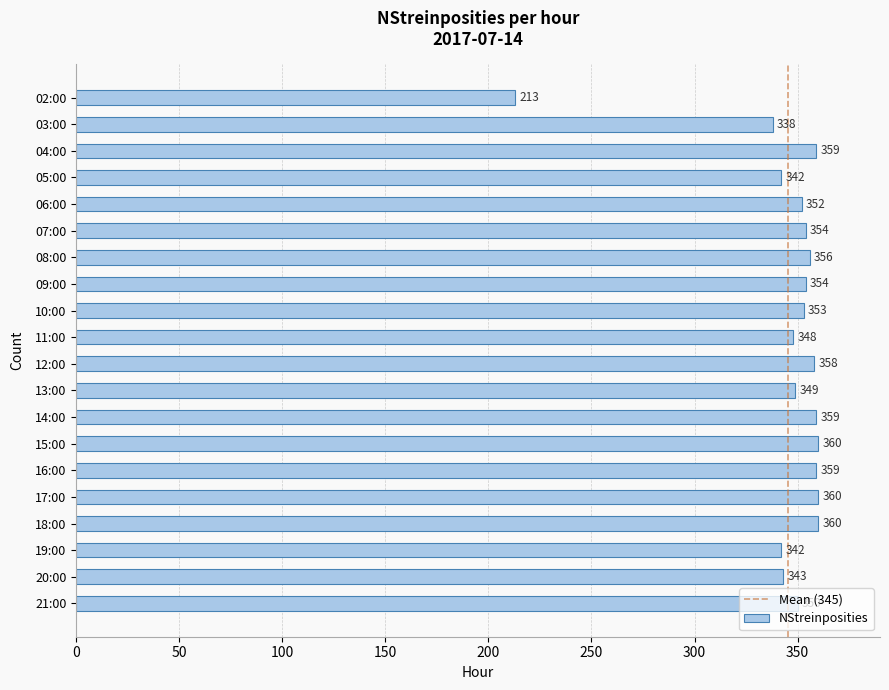

Where is the data nearest to the value 286?

03:00